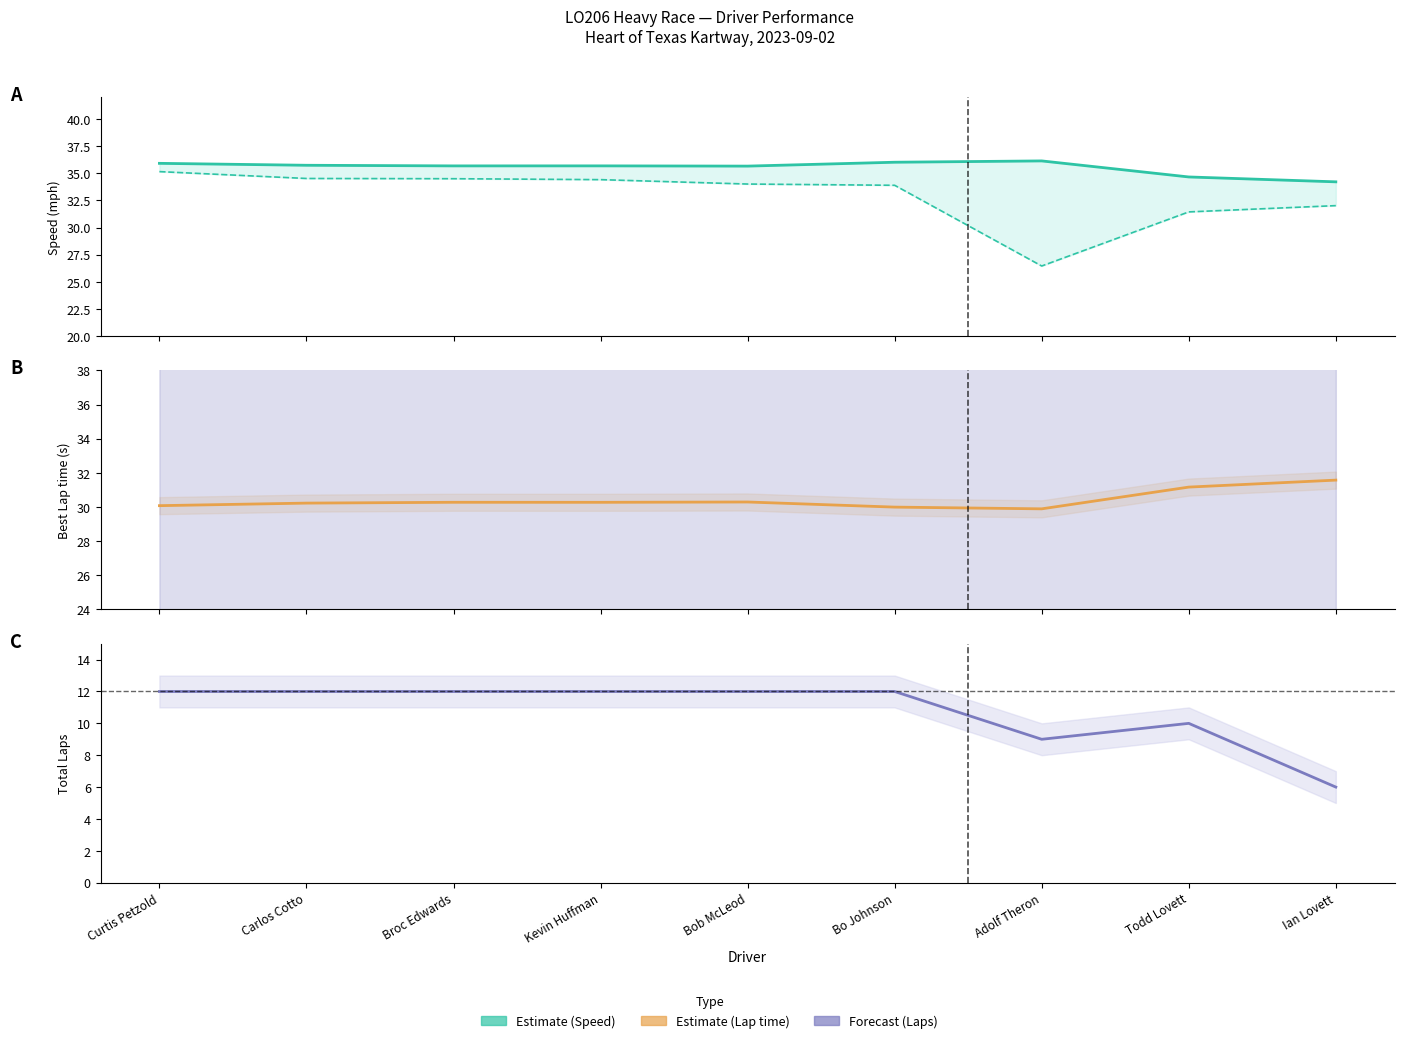

Is it true that Total Laps equals 11.9 at Adolf Theron?

False